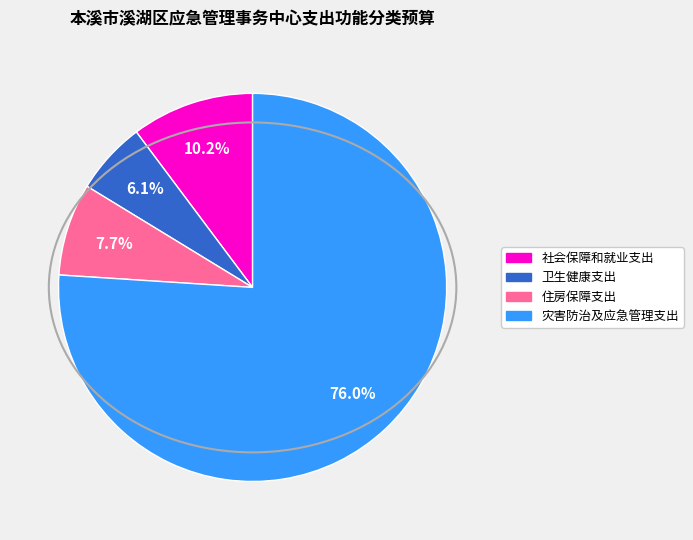

Is there a majority slice in this chart?

Yes